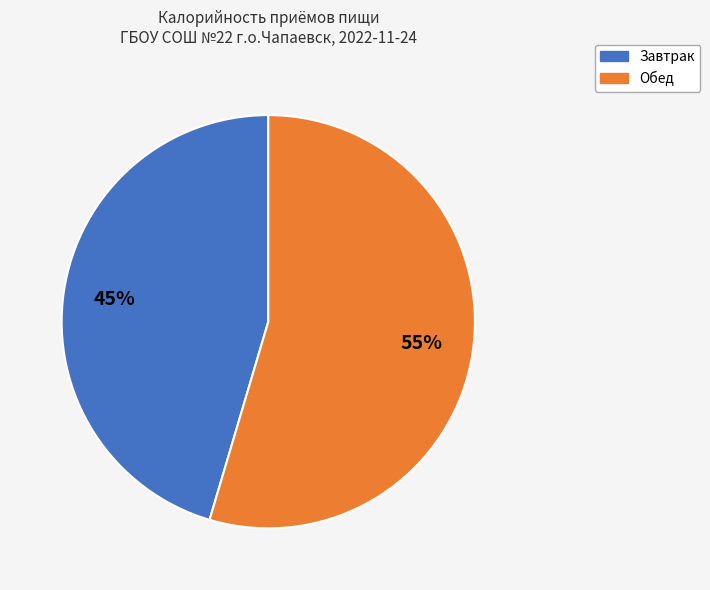

The Завтрак slice represents 55% of the pie. True or false?

False